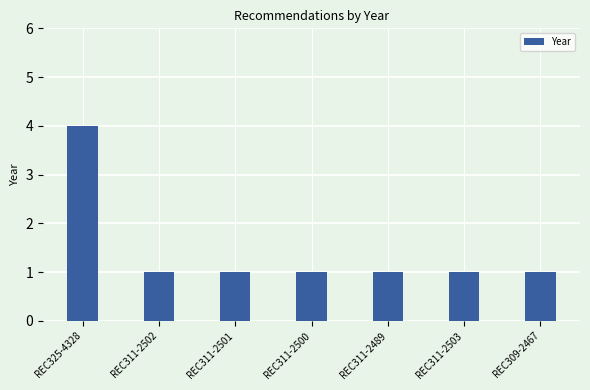

What is the value of the 3rd bar from the left?

1